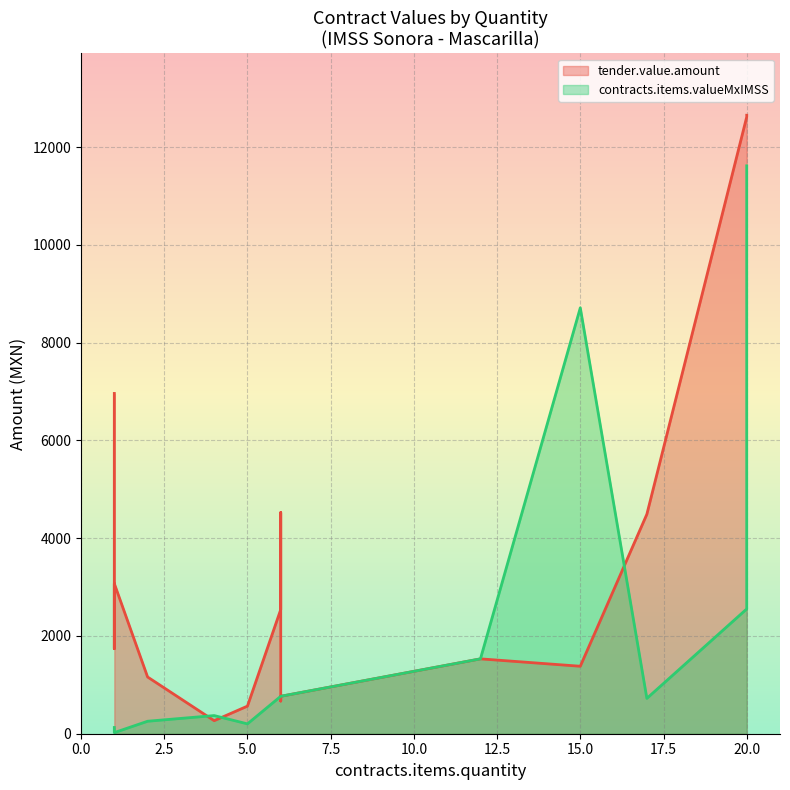

What are all the series names shown in the legend?

tender.value.amount, contracts.items.valueMxIMSS